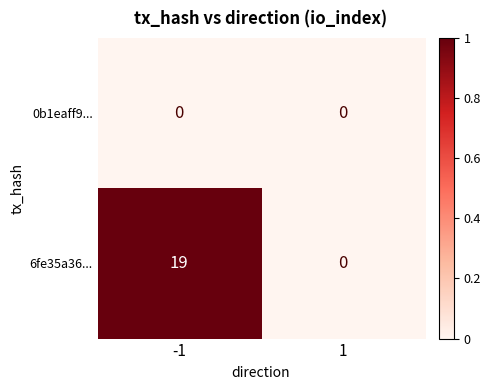

What is the average value of the 6fe35a36... series?

10